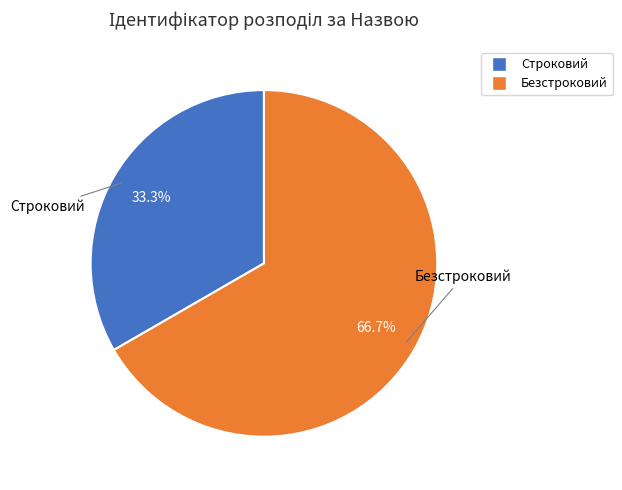

What percentage is NOT represented by Безстроковий?

33.3%